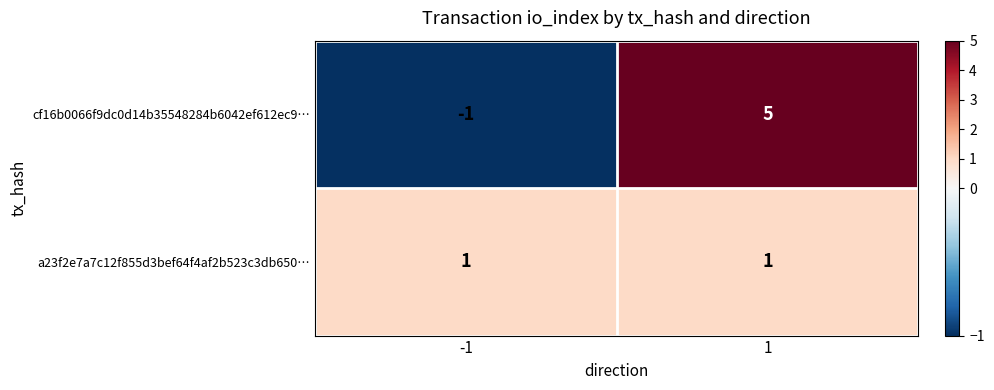

Reading left to right, list all the values displayed in this chart.

cf16b0066f9dc0d14b35548284b6042ef612ec9…: -1=-1	1=5
a23f2e7a7c12f855d3bef64f4af2b523c3db650…: -1=1	1=1